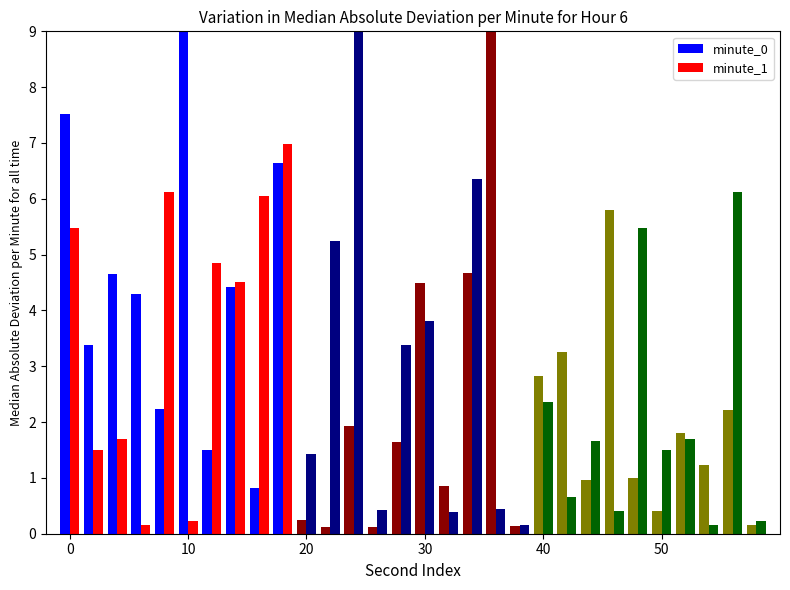

True or false: minute_0 has a value of -83.1 at 12.

False